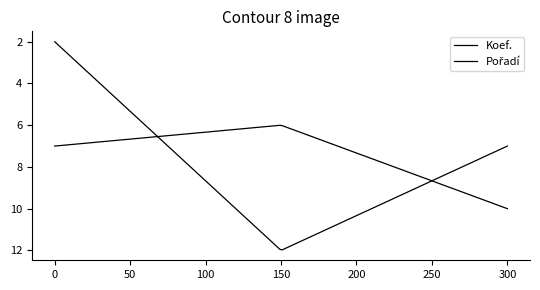

How many lines are shown in the chart?

2